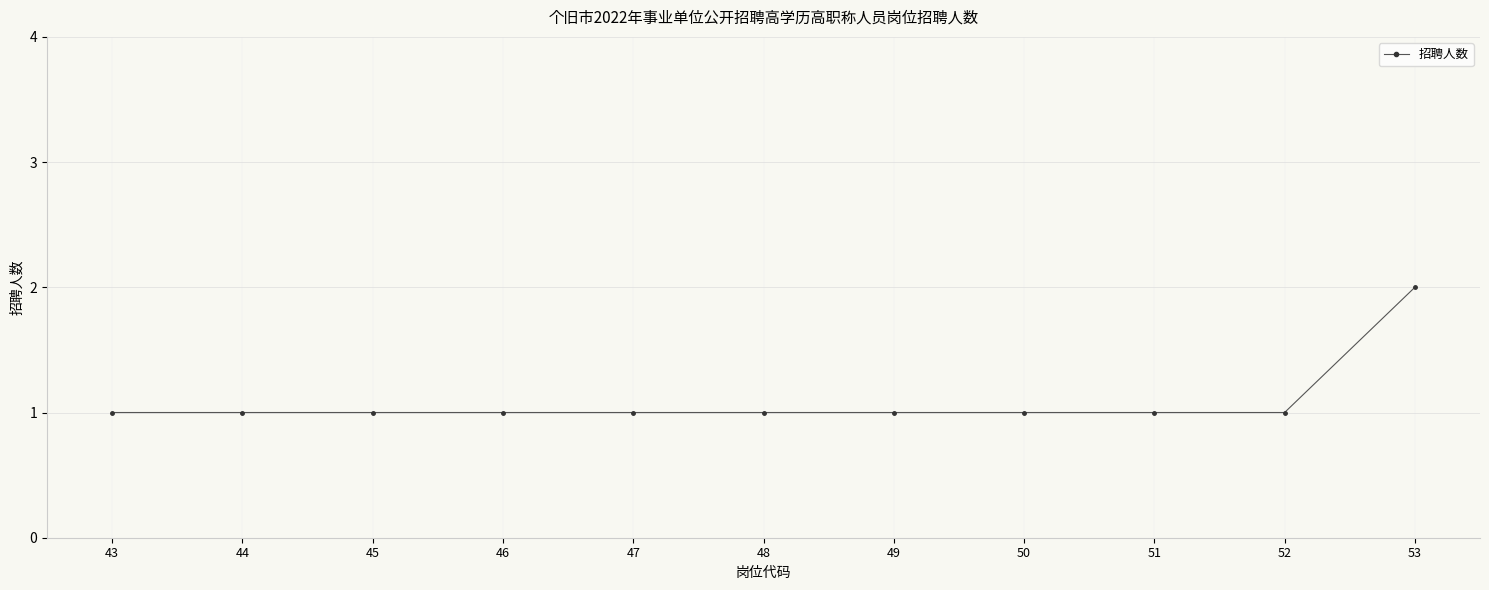

What is the sum of all values?

12